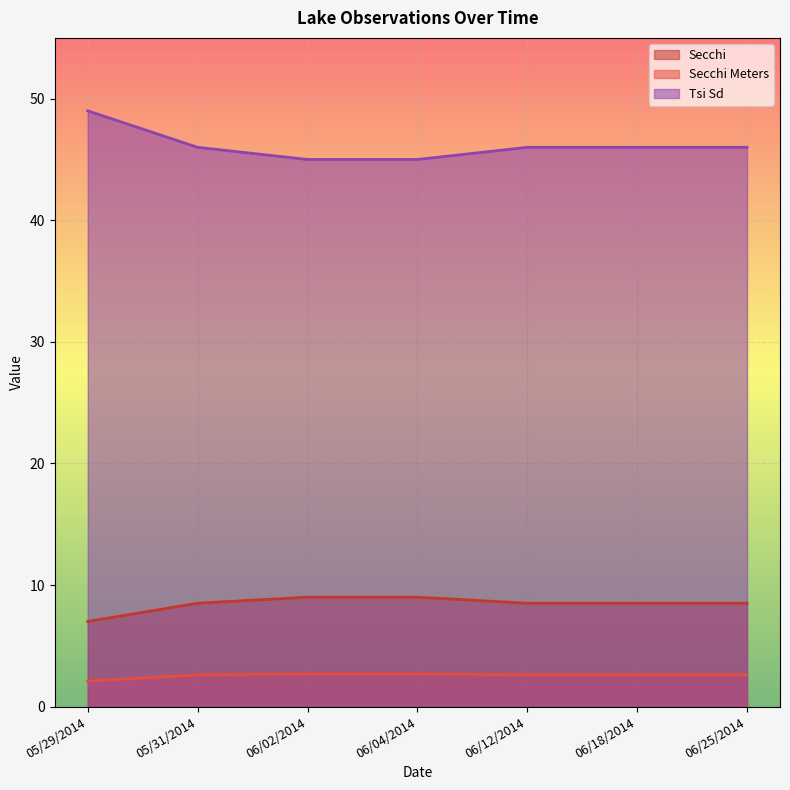

The Secchi Meters series shows 2.1 at 05/29/2014. True or false?

True